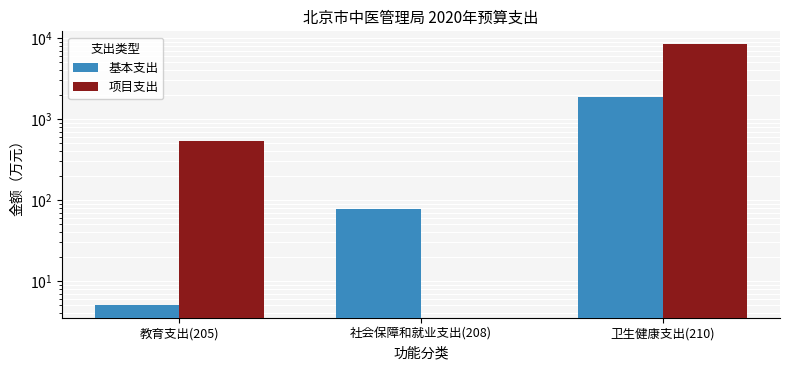

Is it true that 基本支出 equals 1850.9 at 卫生健康支出(210)?

True